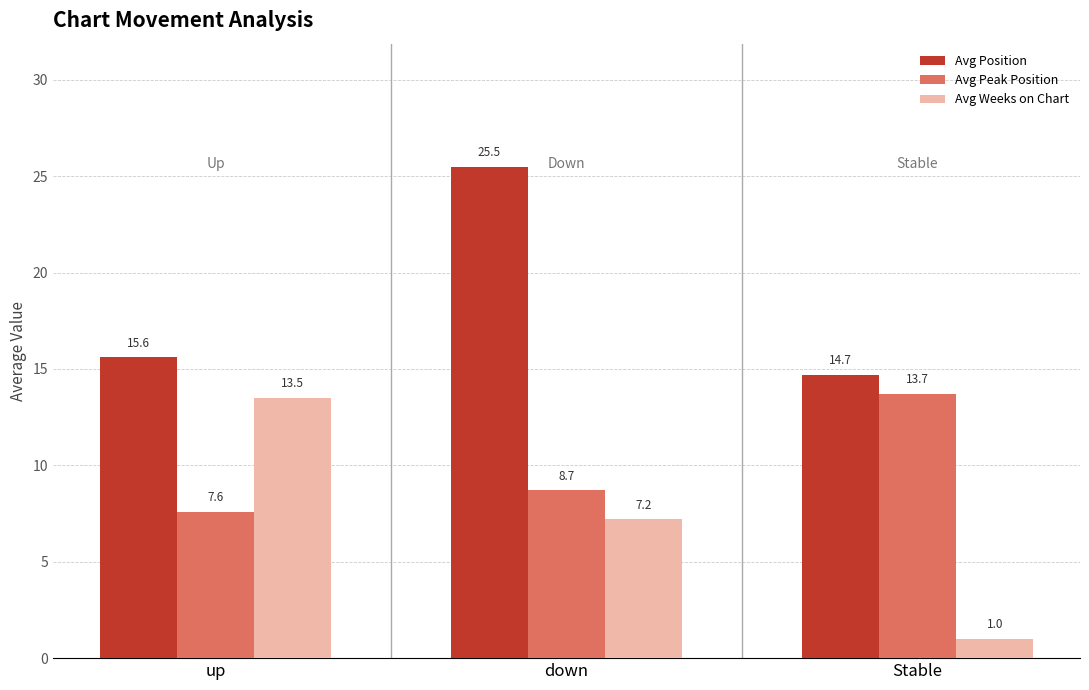

What is the label of the 2nd bar from the left?

down